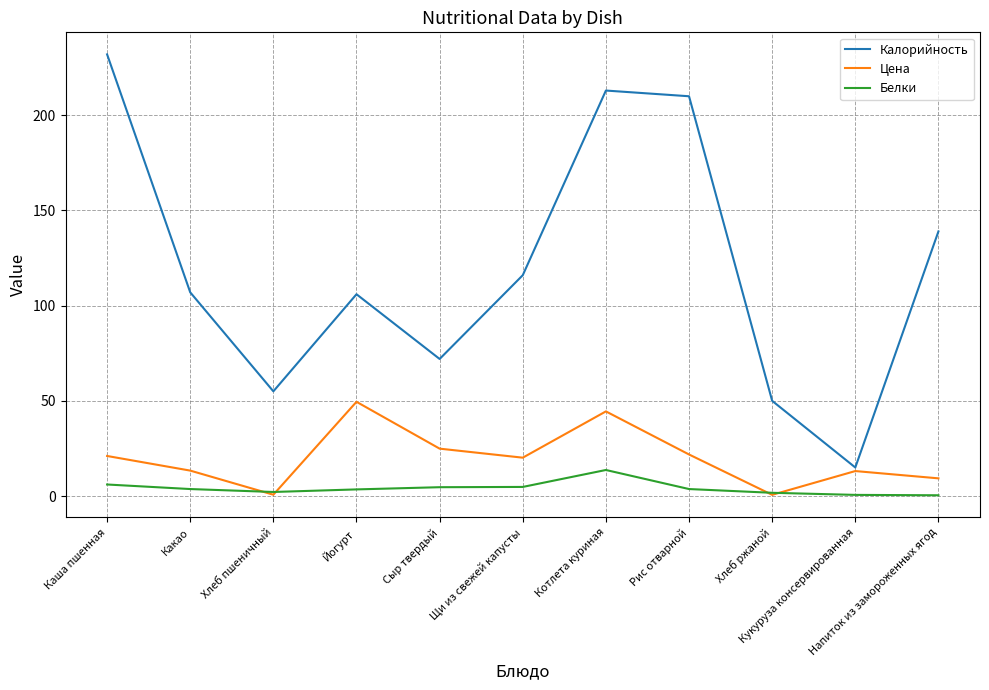

What is the smallest value displayed?

0.4